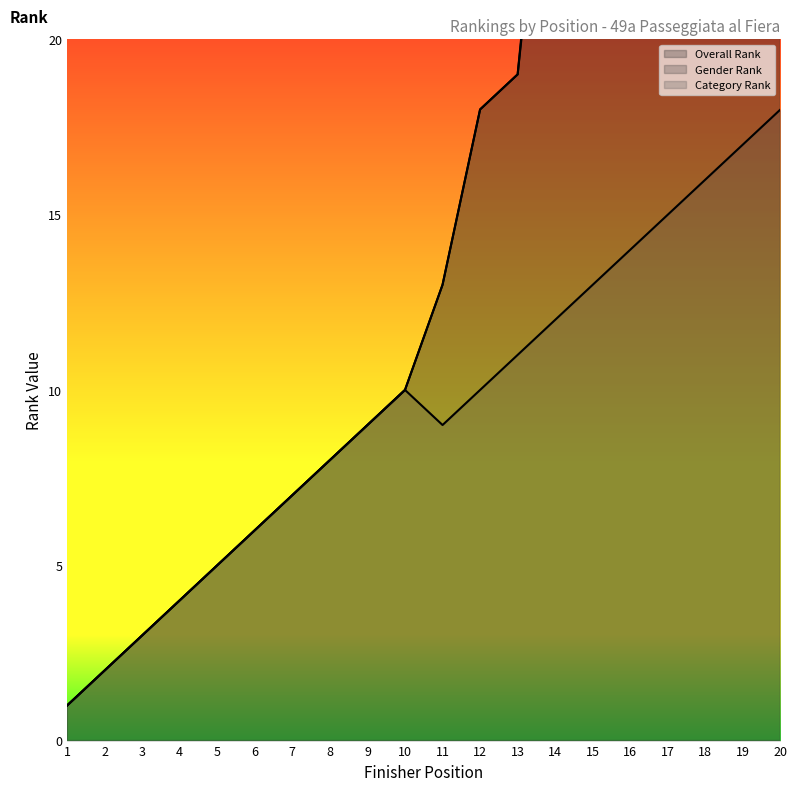

Count the number of categories in the chart.

20